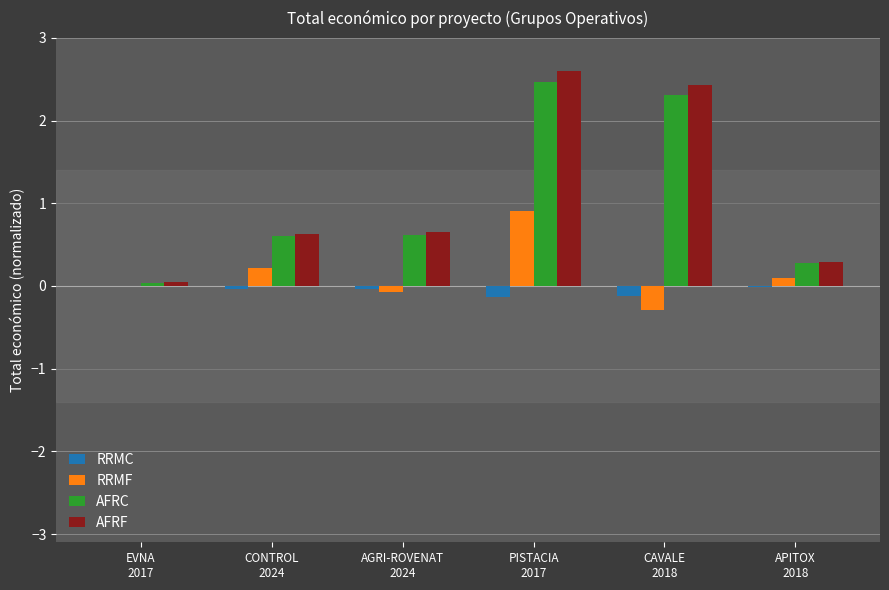

How many distinct data groups are displayed?

4